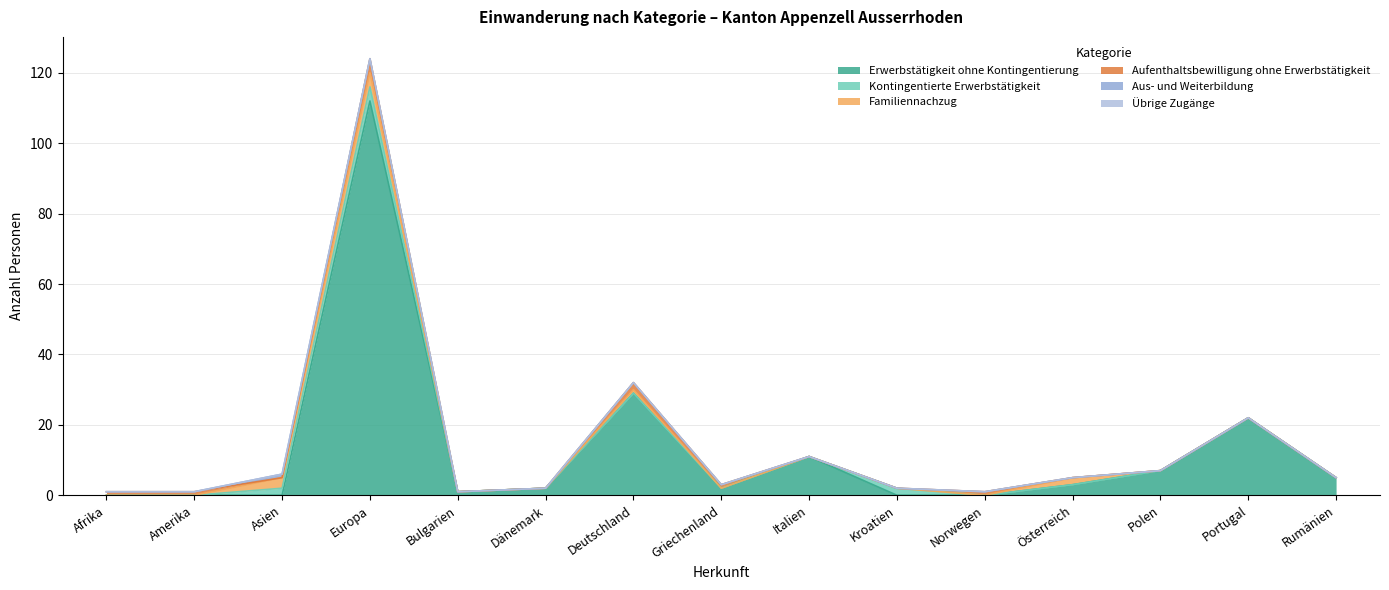

At which label is Übrige Zugänge closest to 0?

Afrika